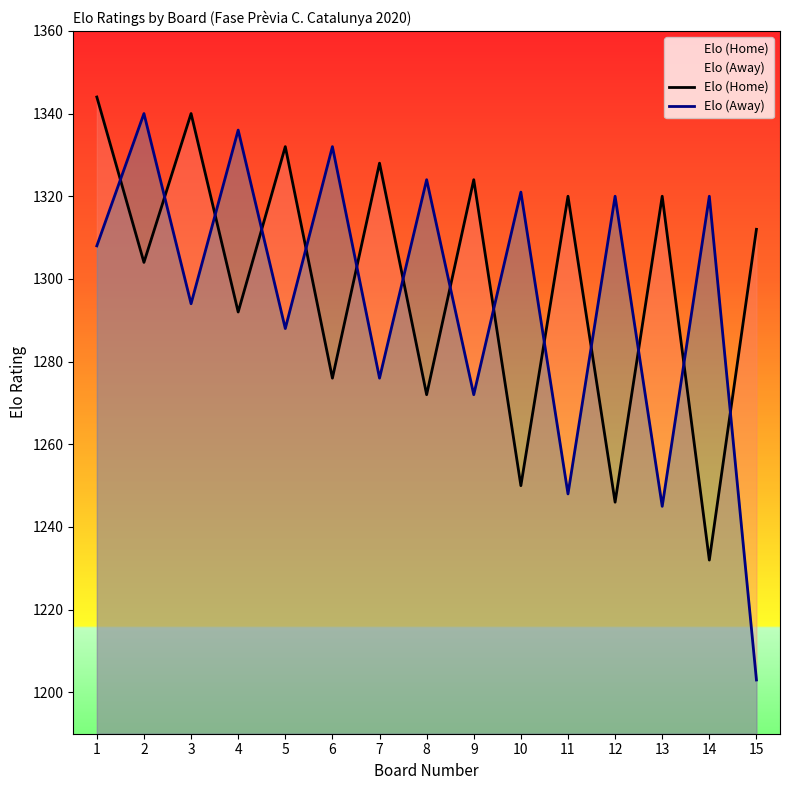

Where is the first local maximum for Elo (Away)?

2